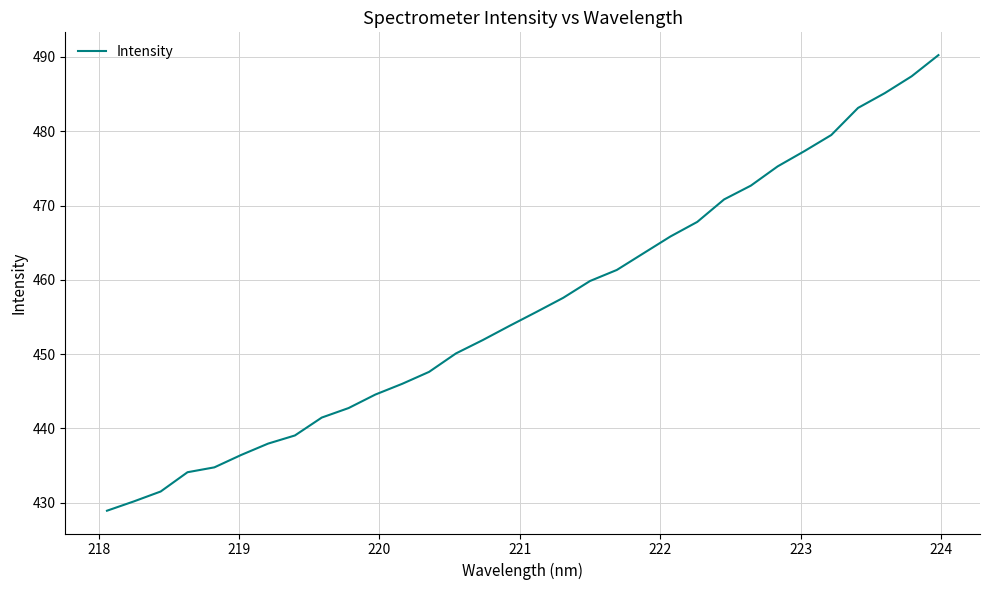

What is the minimum value shown in the chart?

428.9